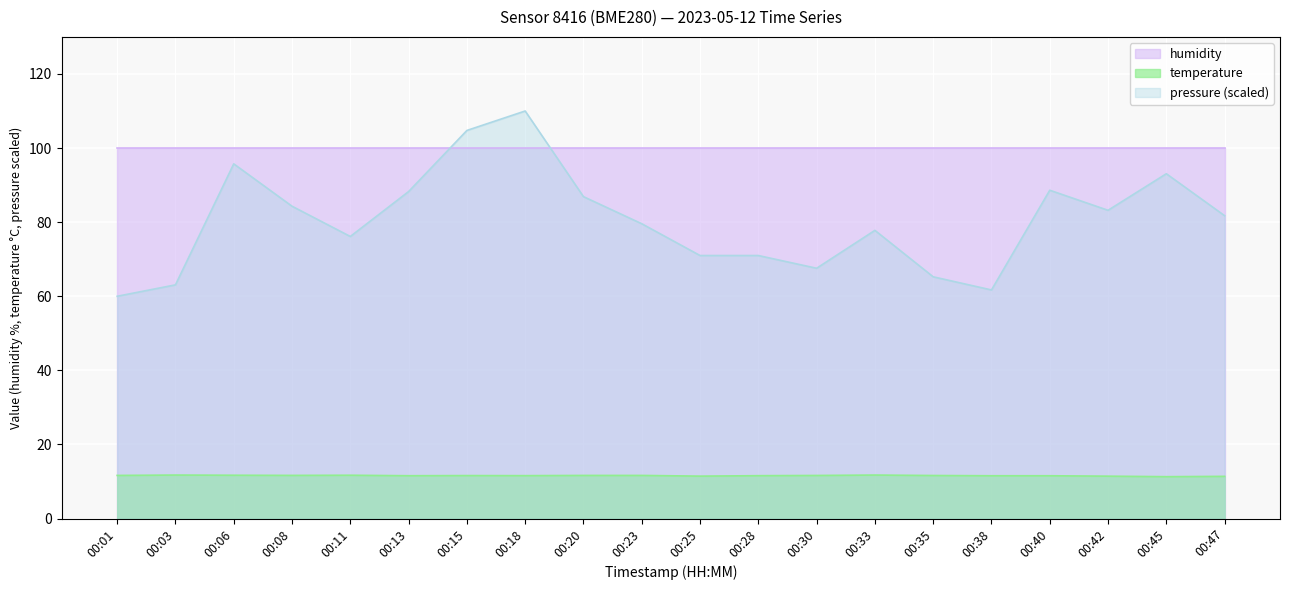

At how many categories does at least one series exceed 89?

20